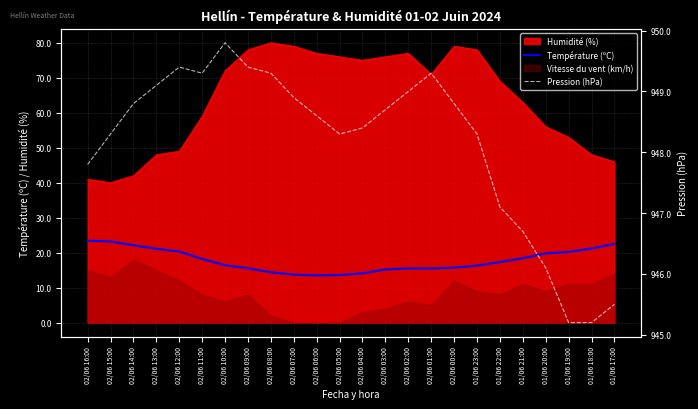

Which series has the largest total across all categories?

Pression (hPa)